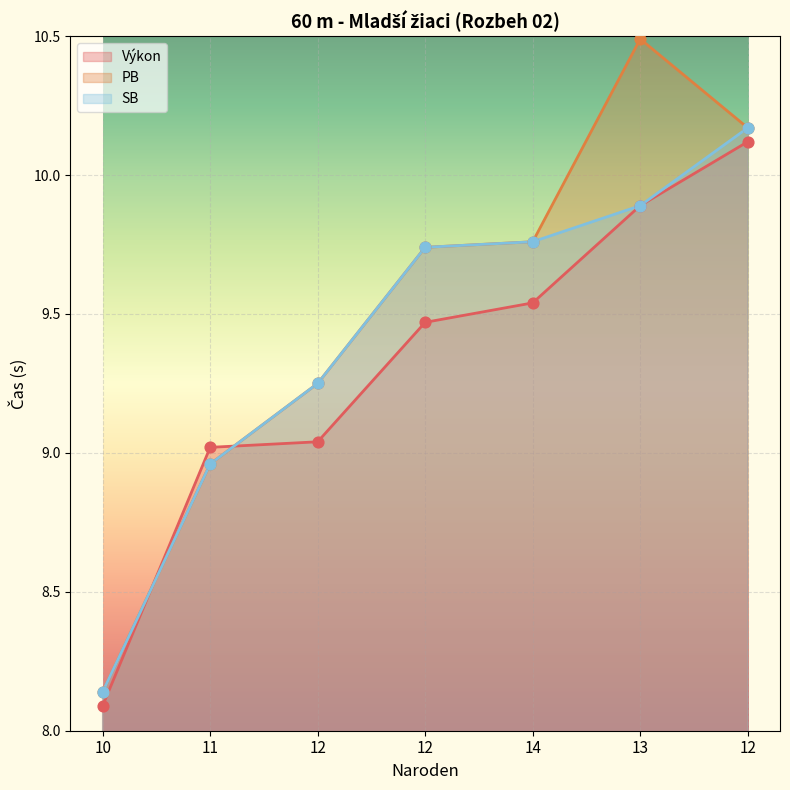

At which category is the sum across all series the highest?

12